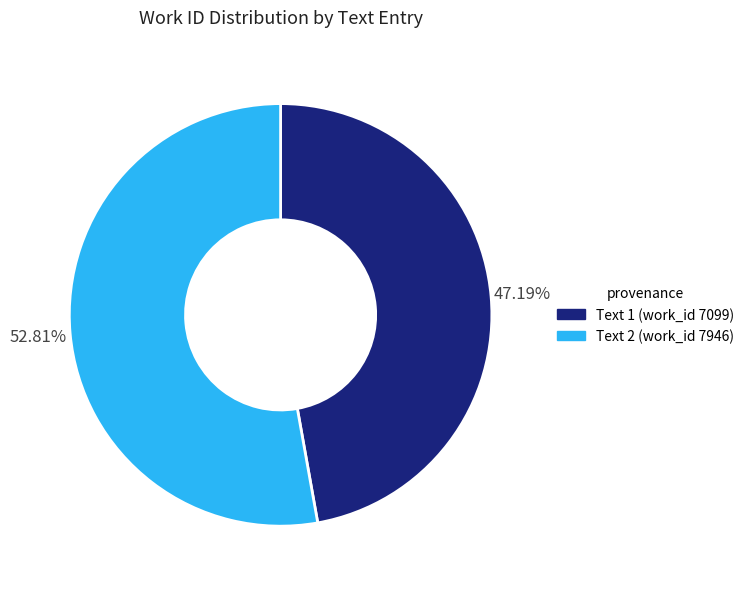

Combined, do Text 2 (work_id 7946) and Text 1 (work_id 7099) account for over 50%?

Yes